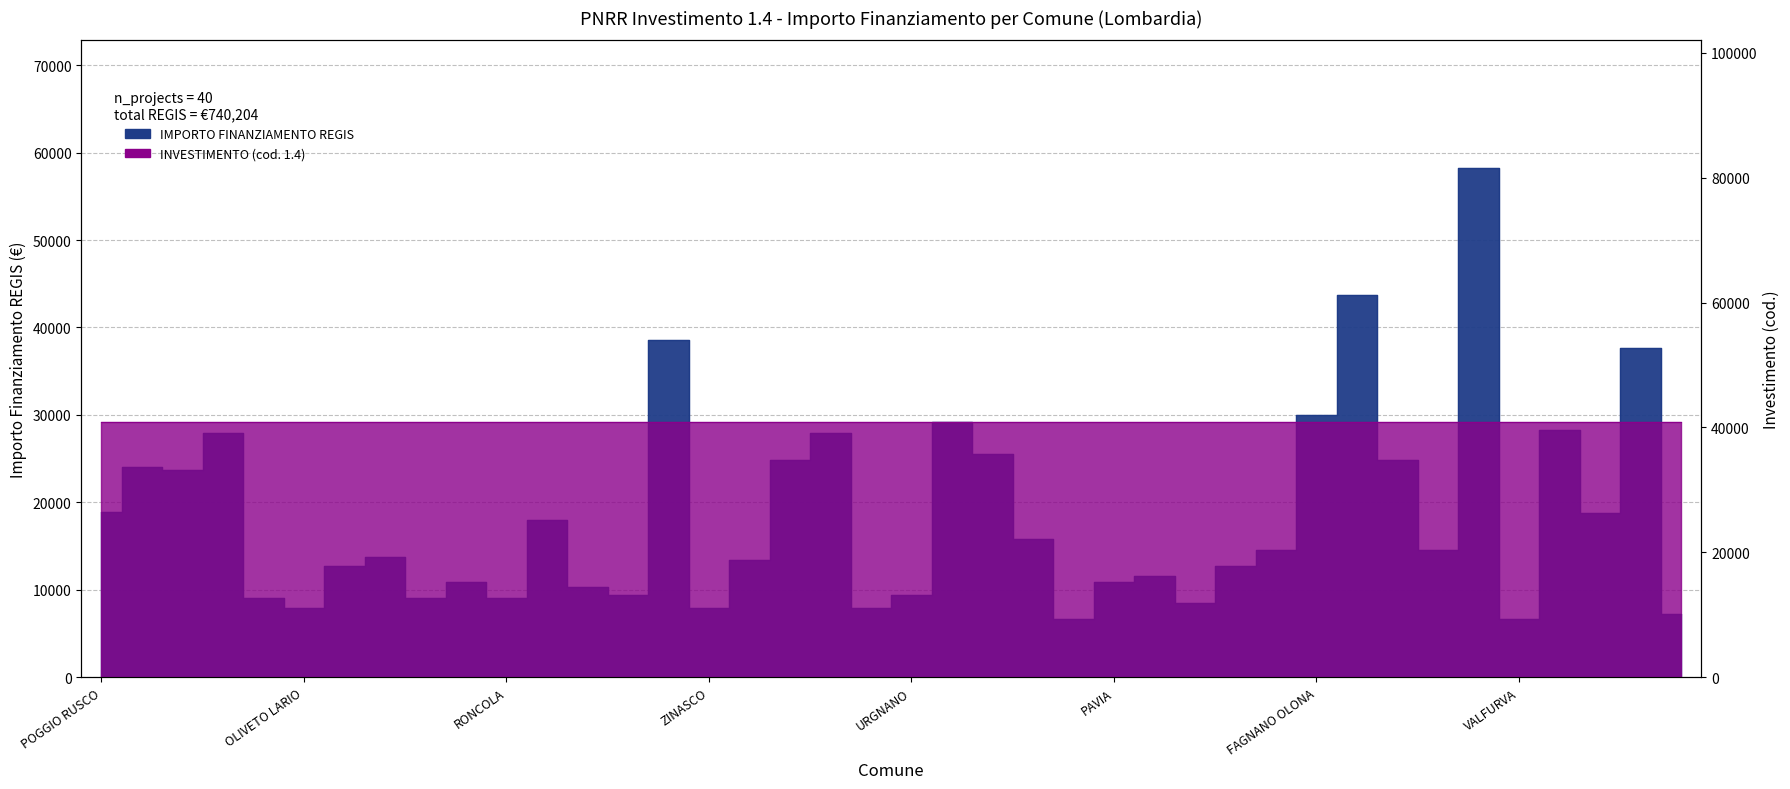

What is the greatest value displayed?

58272